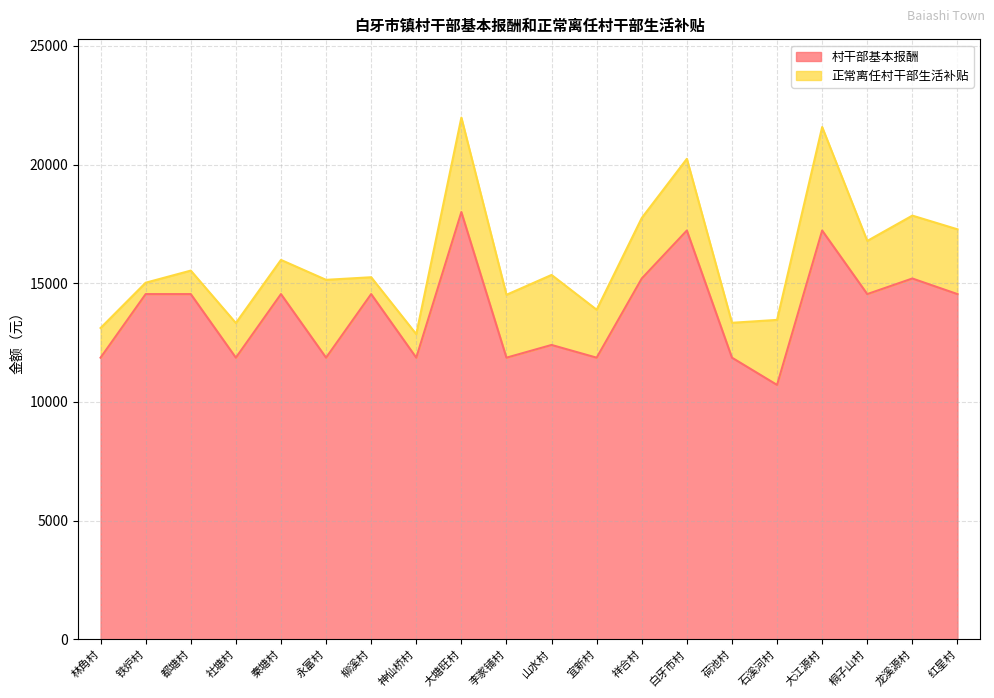

Reading left to right, what are all the values shown in this chart?

11864	14543	14543	11864	14543	11864	14543	11864	18000	11864	12400	11864	15200	17222	11864	10716	17222	14543	15200	14543